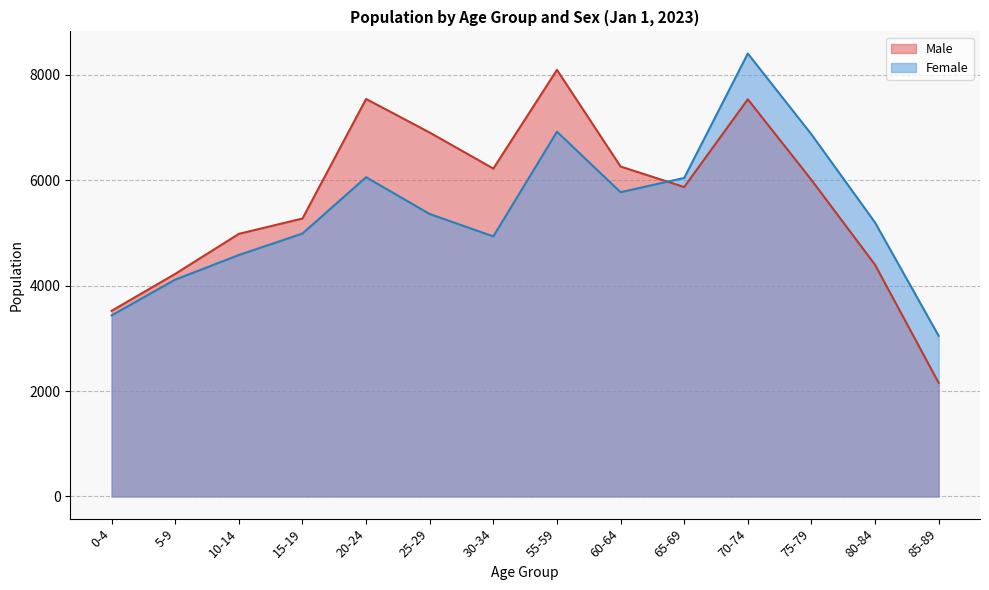

At 5-9, list the series in order from smallest to largest.

Female, Male